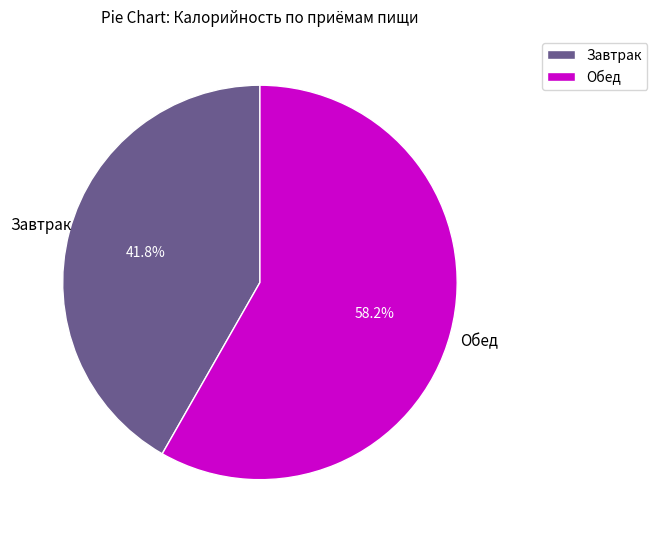

Combined, what portion of the pie is Завтрак and Обед?

100.0%